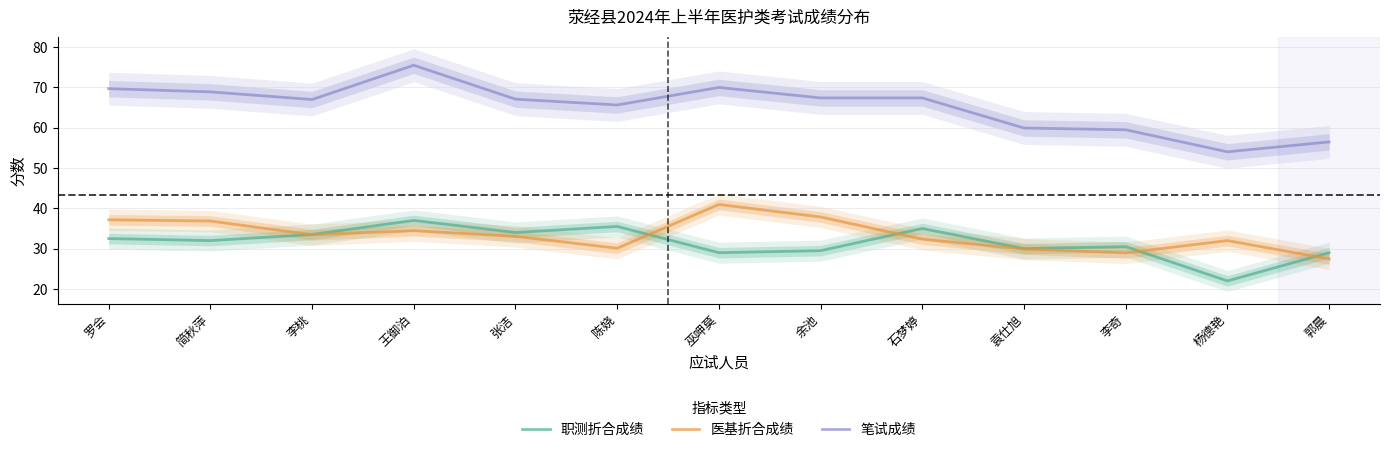

How many times do 职测折合成绩 and 医基折合成绩 cross each other?

5